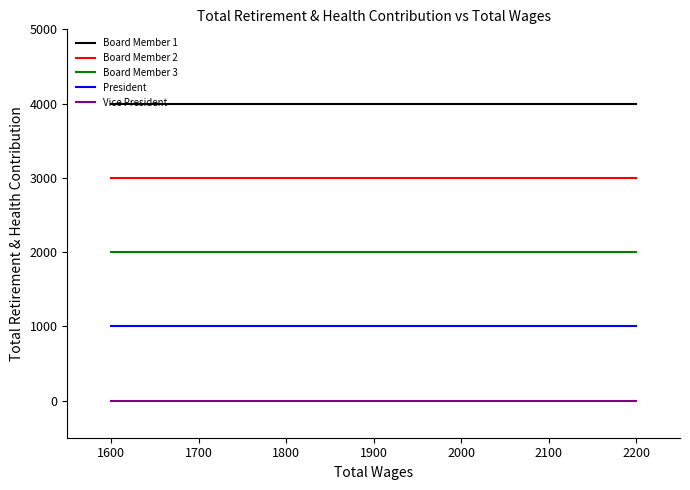

List the series in order of their overall mean, lowest first.

Vice President, President, Board Member 3, Board Member 2, Board Member 1